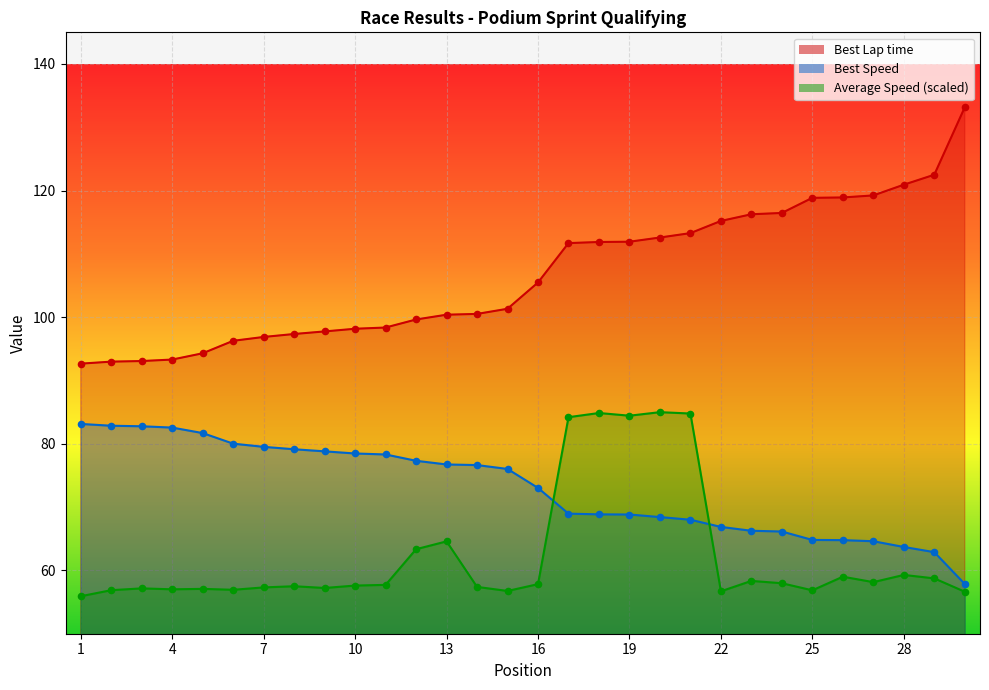

Which series has the widest spread of Y values?

Best Lap time